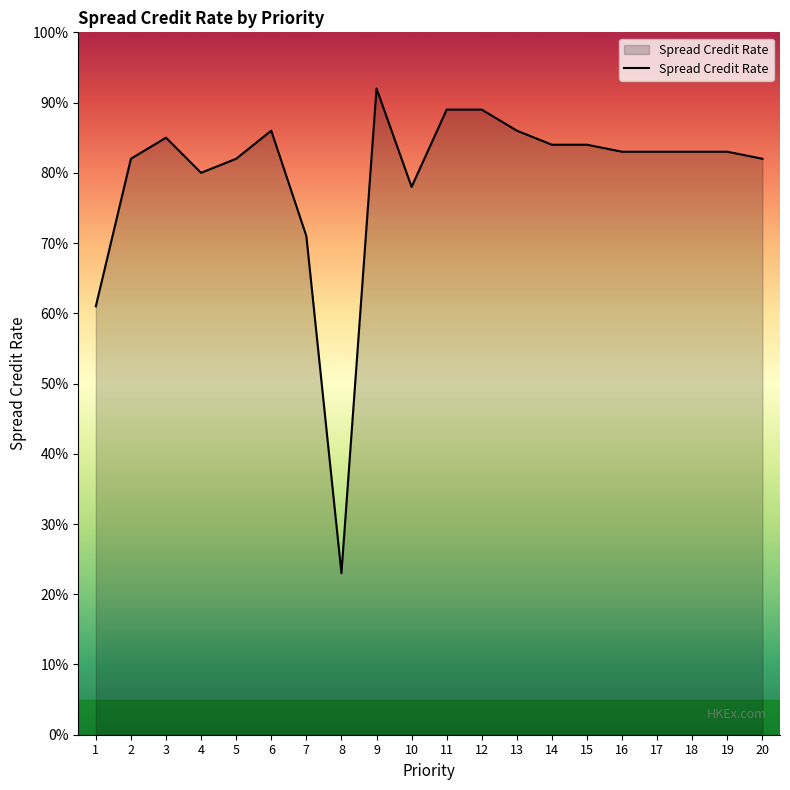

Does the chart display data point markers on the line(s)?

No